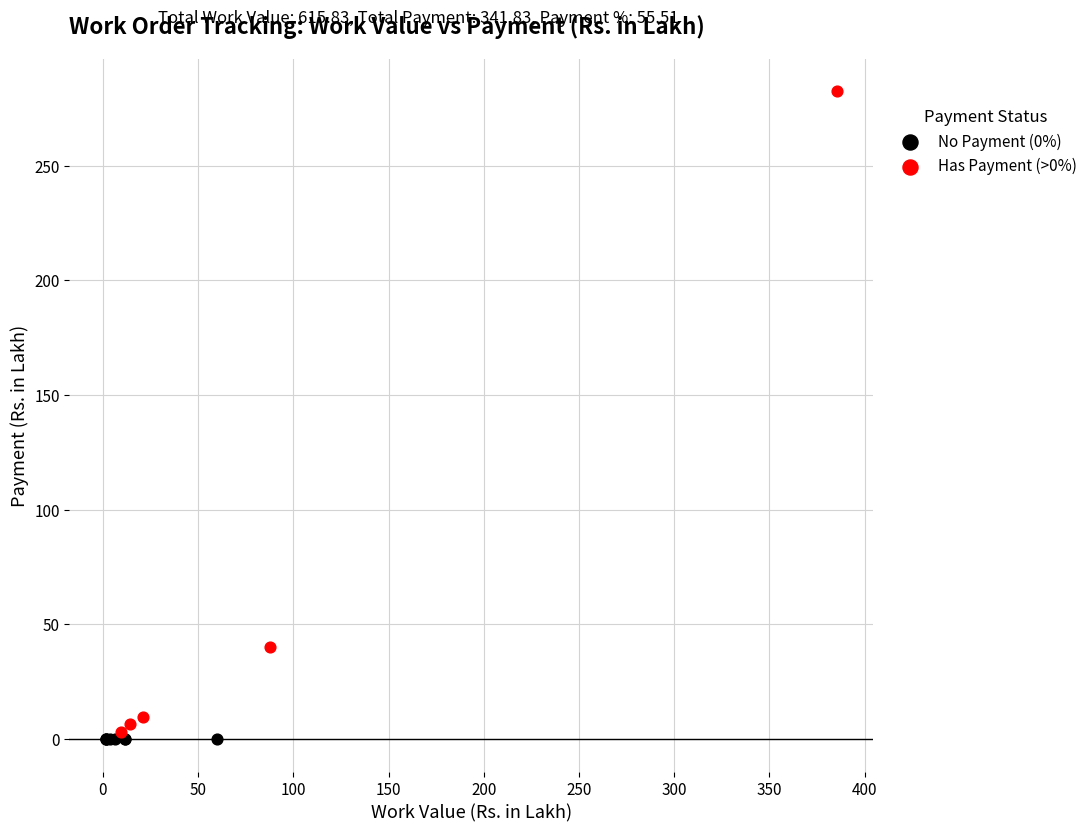

Which series contains the highest Y value?

Has Payment (>0%)